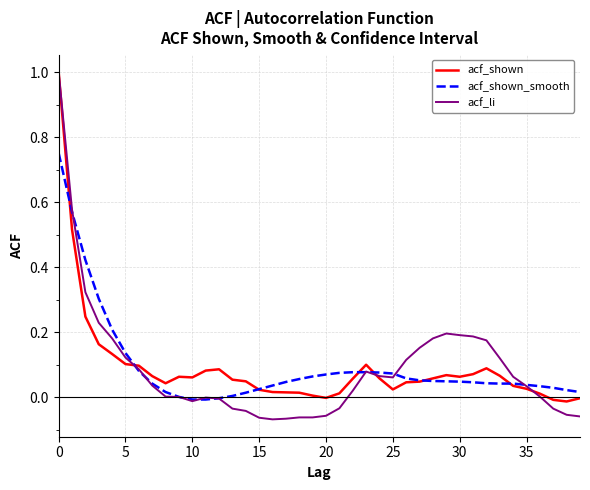

Which series has the largest range (max minus min)?

acf_li